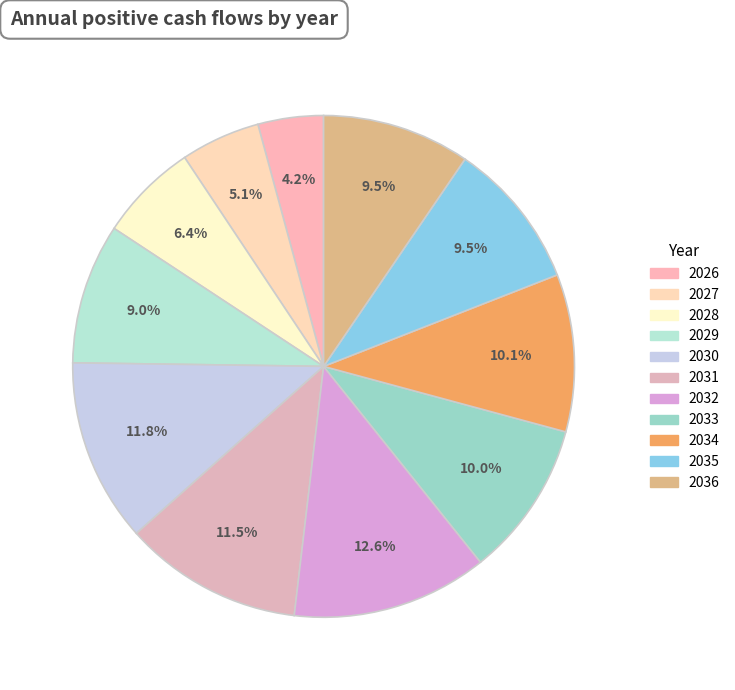

Does any single category account for the majority?

No